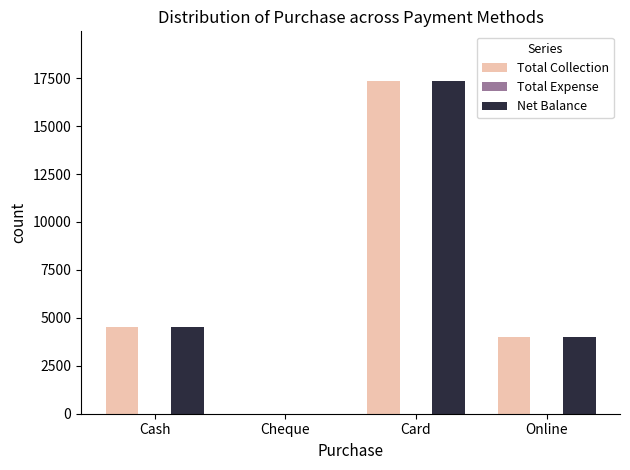

What is the sum of the Total Collection values at Online and Card?

21340